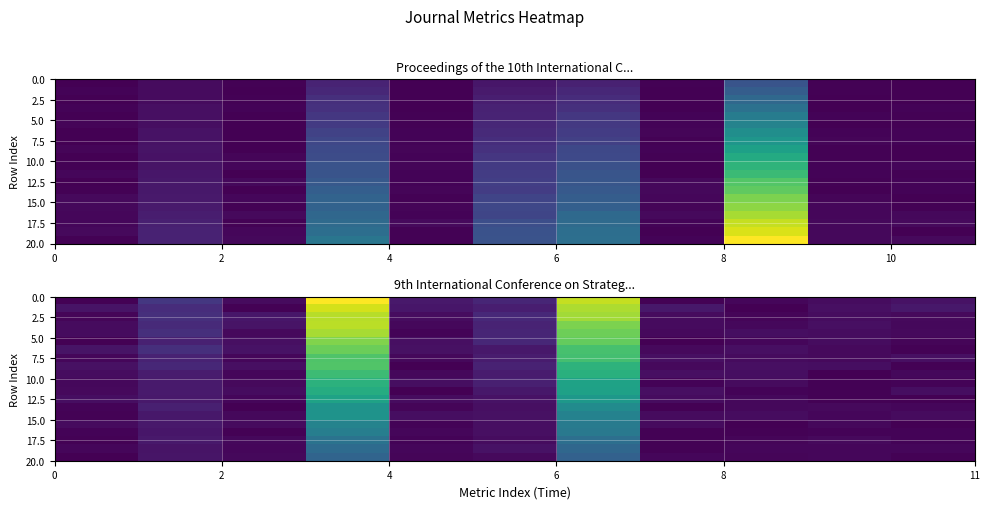

Count the number of categories in the chart.

11